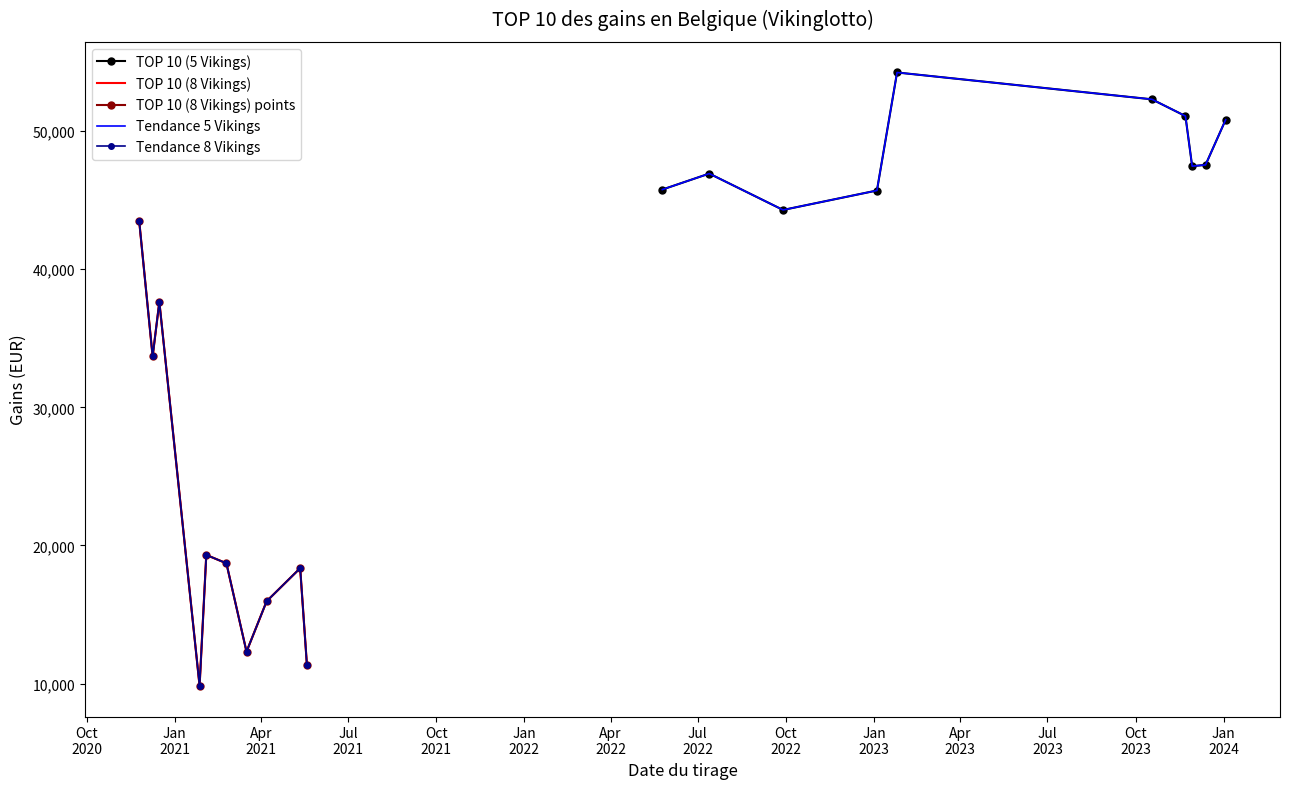

How many series are shown in this chart?

5